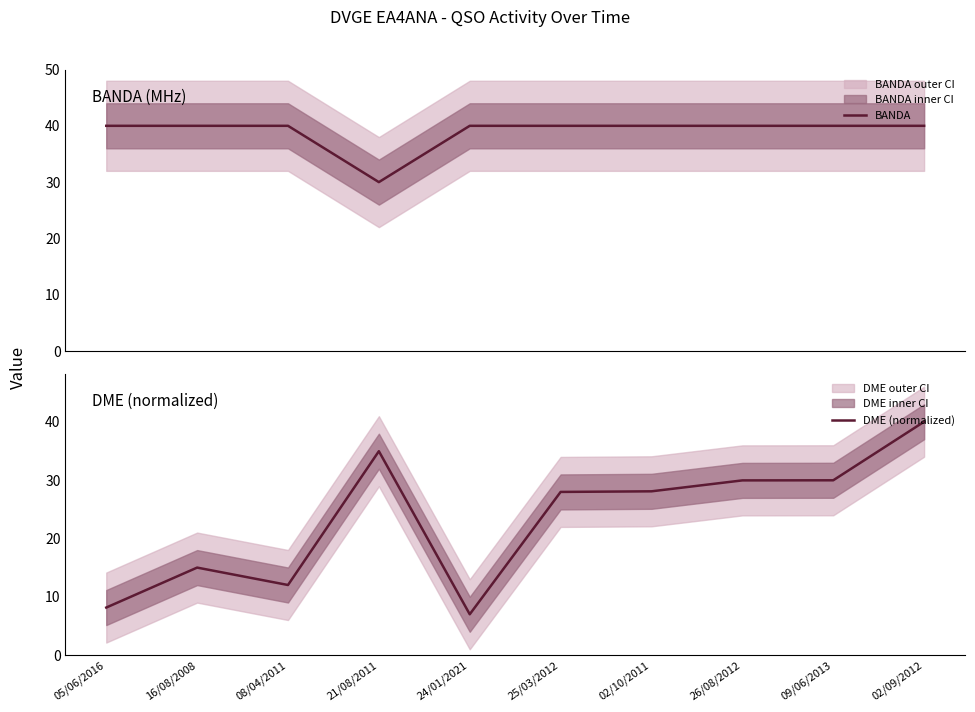

What is the label of the 5th point from the right?

25/03/2012